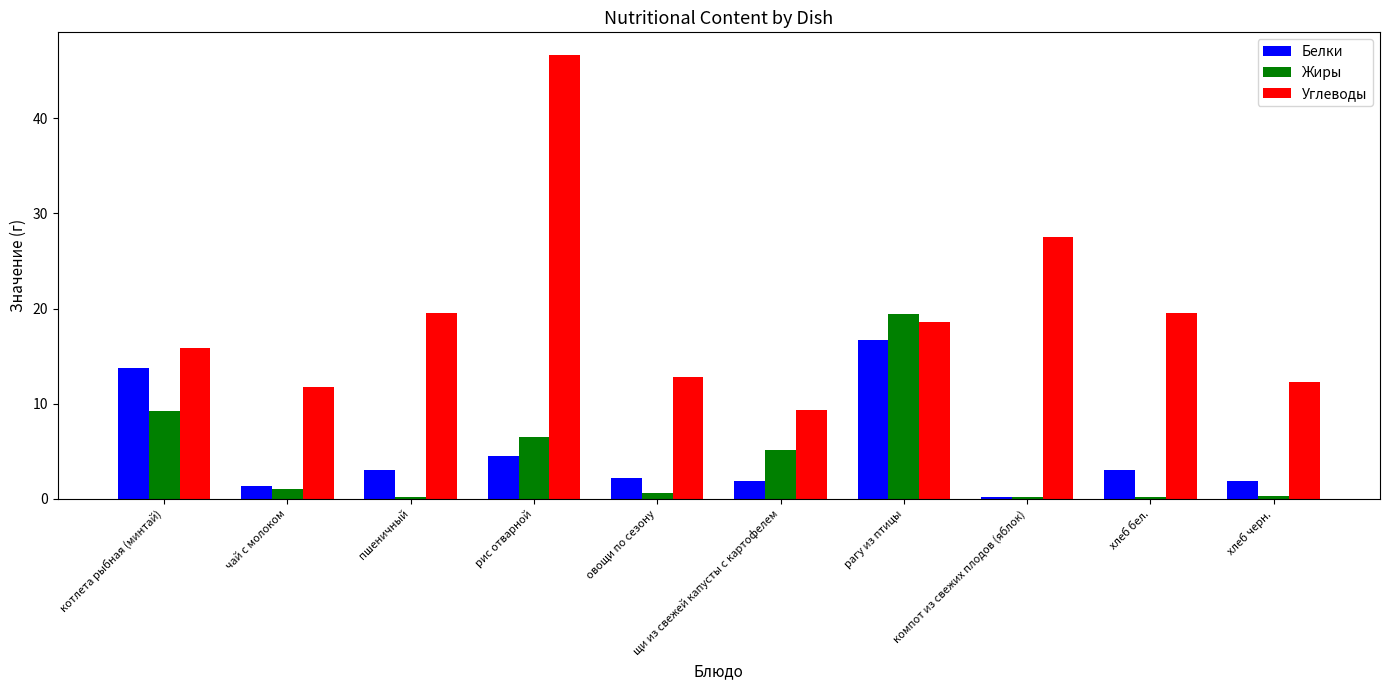

At which category is the sum across all series the highest?

рис отварной